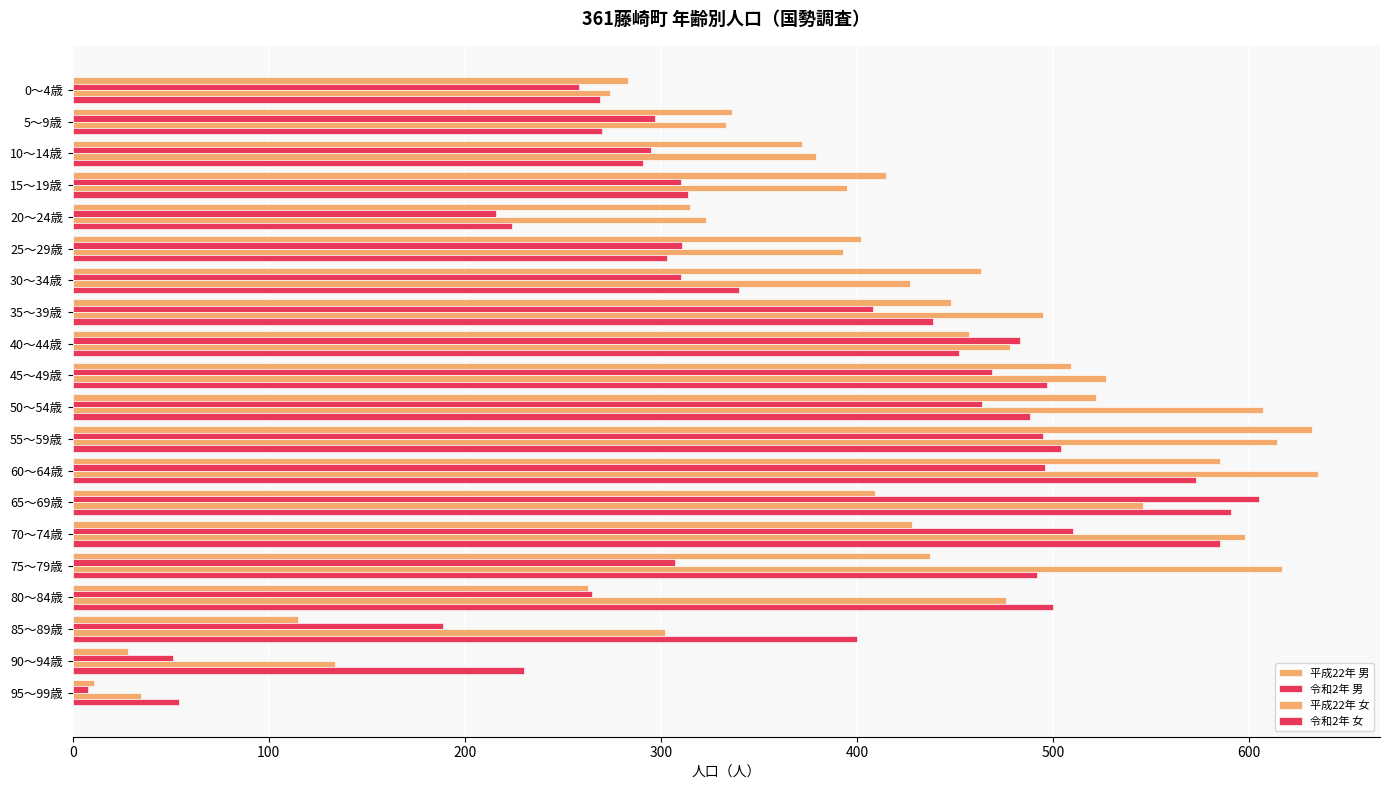

How many values in the 令和2年 男 series are below 310?

9